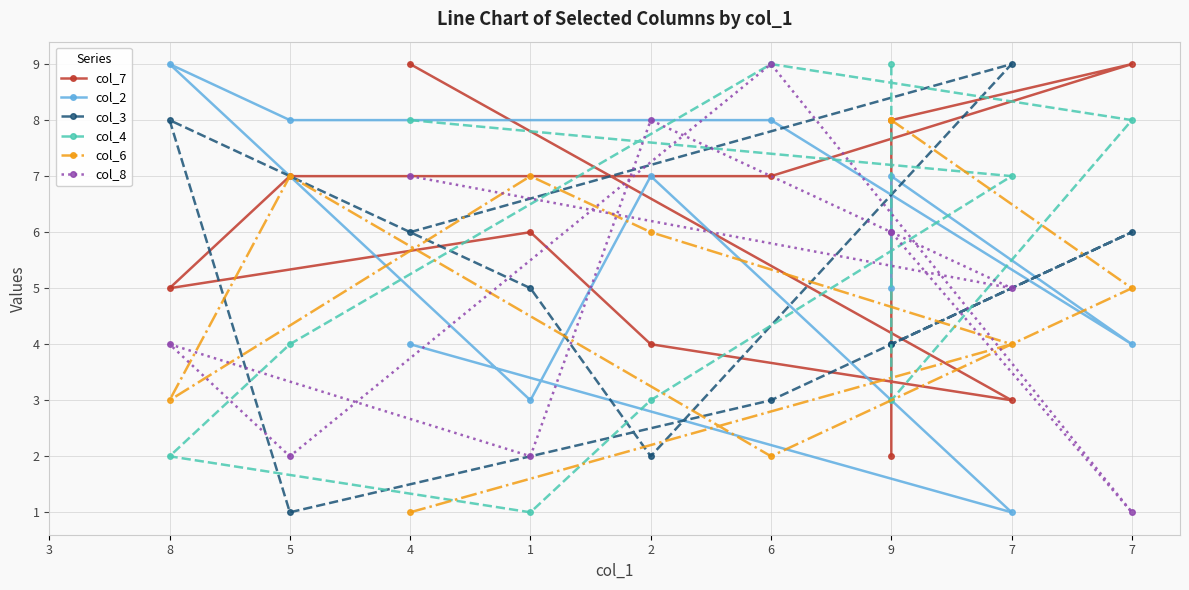

Which series has the largest total across all categories?

col_7